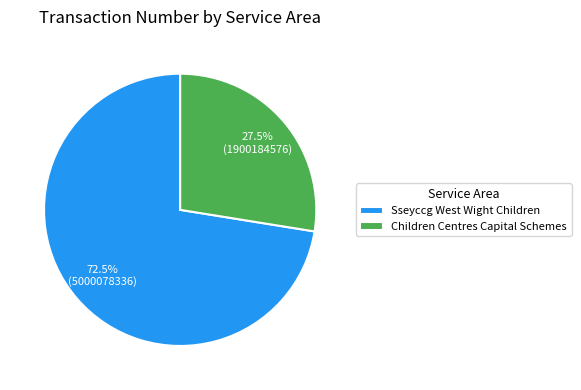

Is the sum of Sseyccg West Wight Children and Children Centres Capital Schemes greater than half?

Yes